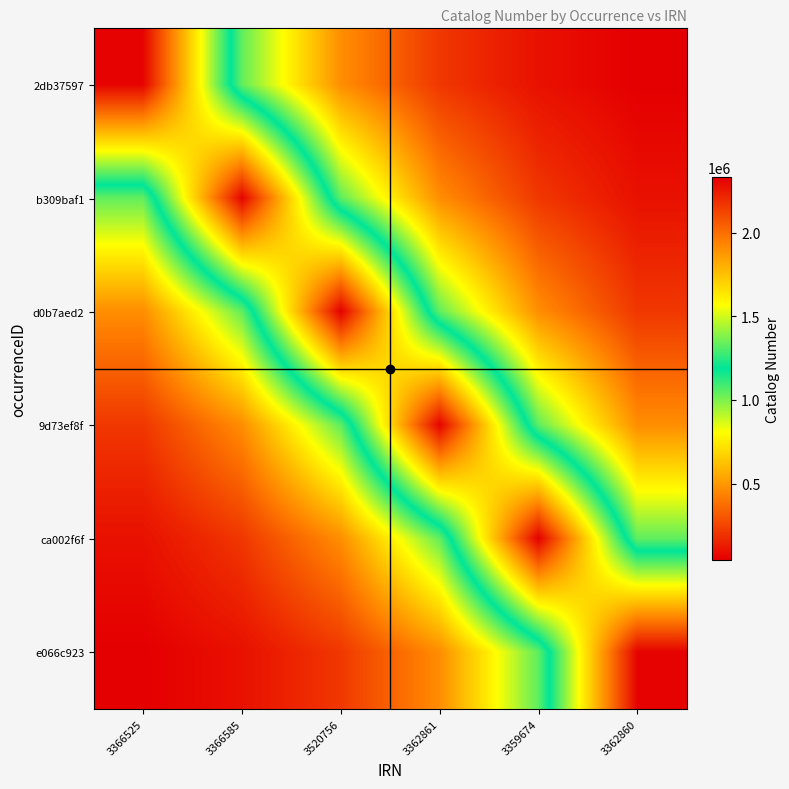

Reading left to right, extract all data points from this chart.

2db37597: 3366525=2318565.0	3366585=1041797.5	3520756=470700.5	3362861=210566.5	3359674=95056.6	3362860=42513.2
b309baf1: 3366525=1041798.4	3366585=2318563.0	3520756=1047563.3	3362861=468624.4	3359674=211552.4	3362860=94614.9
d0b7aed2: 3366525=468110.2	3366585=1041797.5	3520756=2331395.0	3362861=1042942.9	3359674=470818.4	3362860=210569.3
9d73ef8f: 3366525=210335.5	3366585=468109.8	3520756=1047563.3	3362861=2321112.0	3359674=1047825.7	3362860=468630.7
ca002f6f: 3366525=94509.8	3366585=210335.3	3520756=470700.5	3362861=1042942.9	3359674=2331979.0	3362860=1042956.8
e066c923: 3366525=42466.0	3366585=94509.7	3520756=211499.4	3362861=468624.4	3359674=1047825.7	3362860=2321143.0